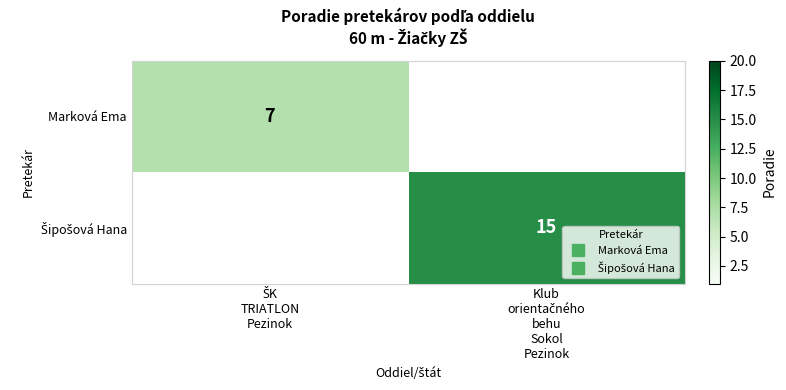

Read the Marková Ema value at ŠK TRIATLON Pezinok.

7.0